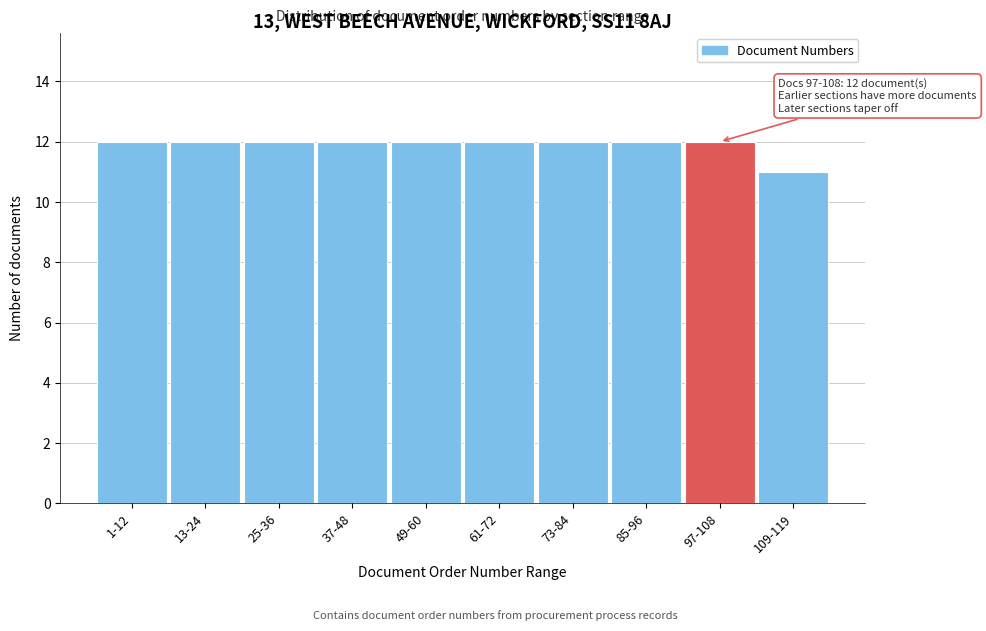

Reading left to right, what are all the values shown in this chart?

12	12	12	12	12	12	12	12	12	11